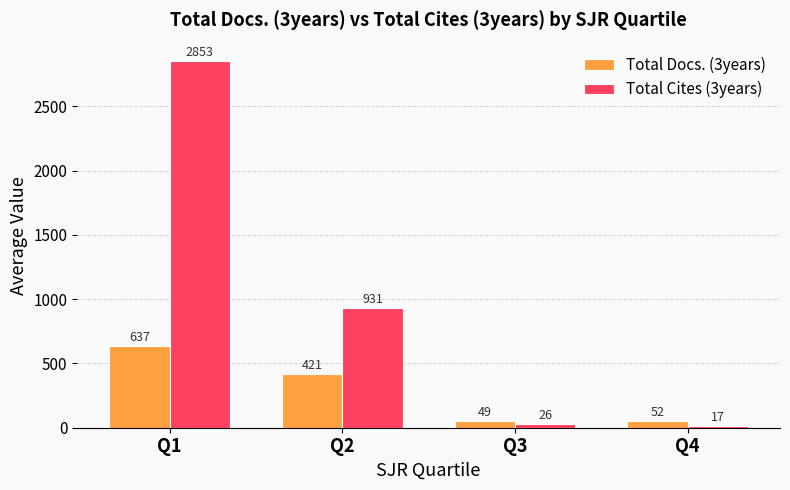

Is the value of Total Cites (3years) at Q4 greater than the value of Total Docs. (3years) at Q4?

No